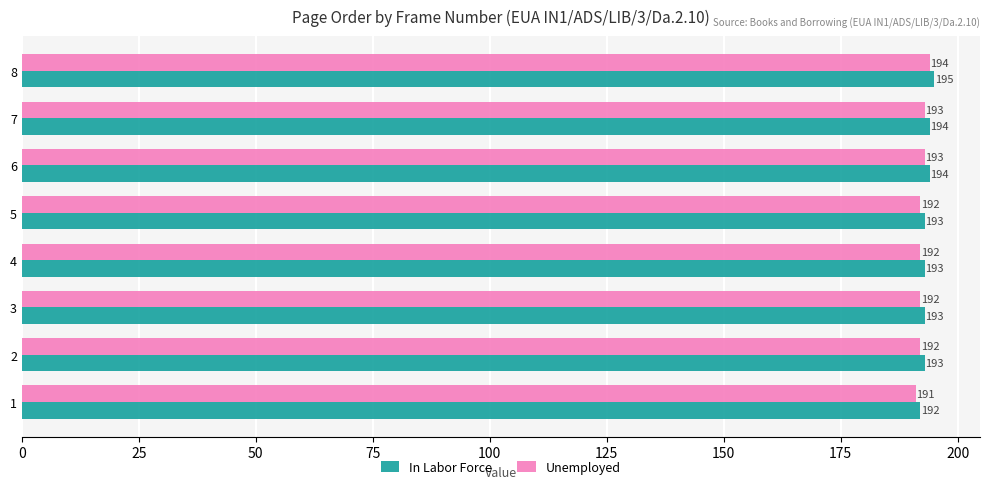

List the series in order of their overall mean, lowest first.

Unemployed, In Labor Force